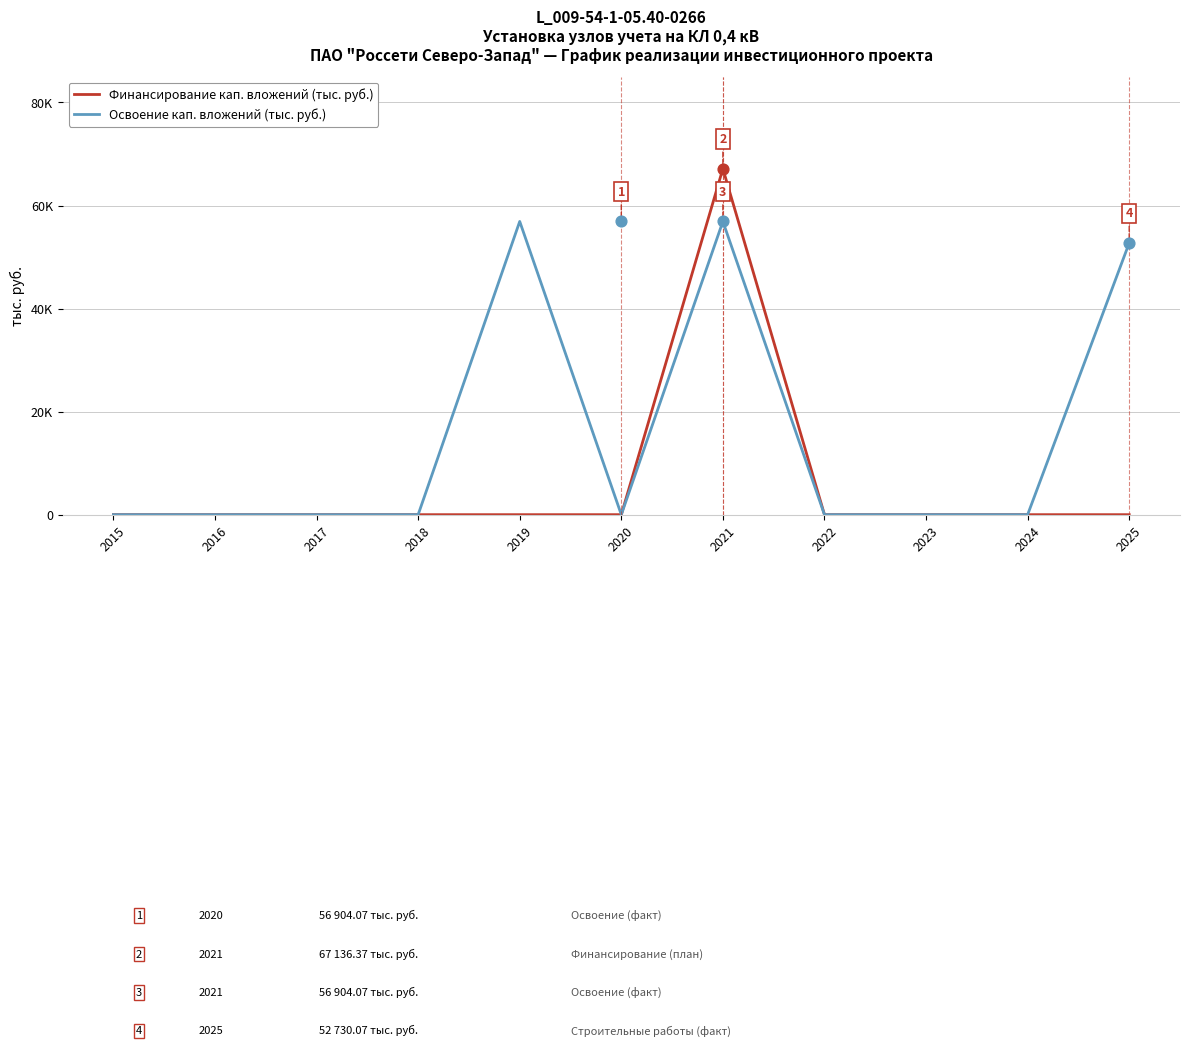

Is the value of Финансирование кап. вложений (тыс. руб.) at 2015 greater than the value of Освоение кап. вложений (тыс. руб.) at 2021?

No